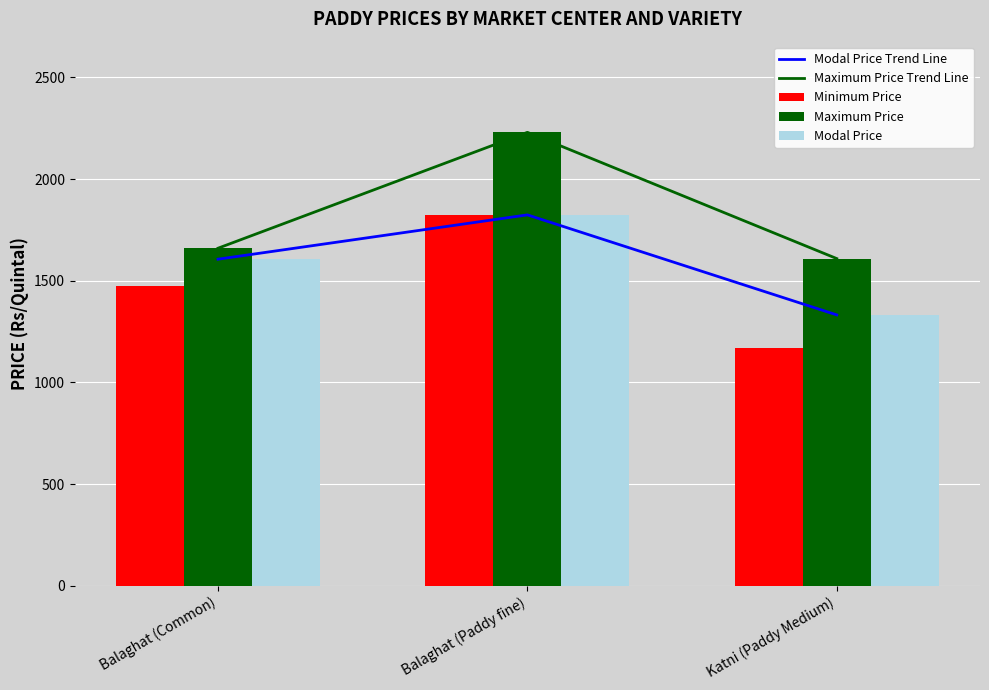

At which label does Maximum Price Trend Line reach its peak?

Balaghat (Paddy fine)